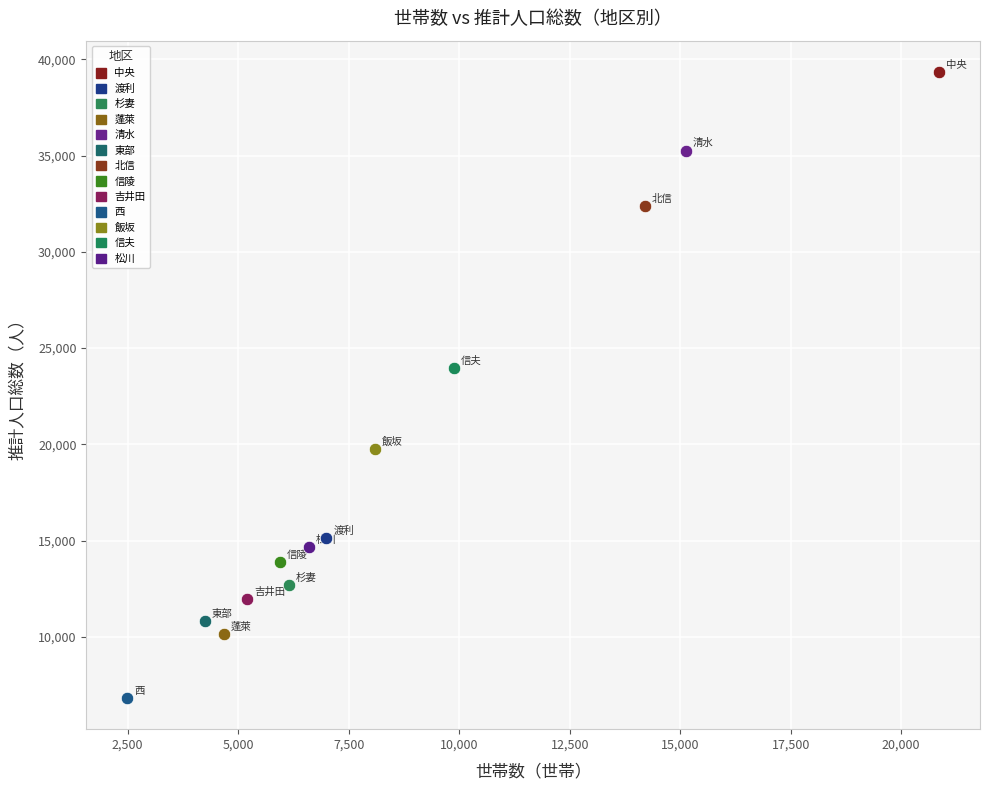

What are all the series names shown in the legend?

中央, 渡利, 杉妻, 蓬萊, 清水, 東部, 北信, 信陵, 吉井田, 西, 飯坂, 信夫, 松川